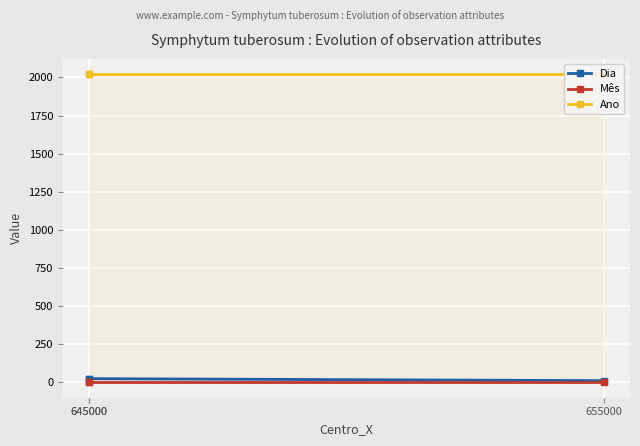

Rank the series at 645000 from lowest to highest value.

Mês, Dia, Ano